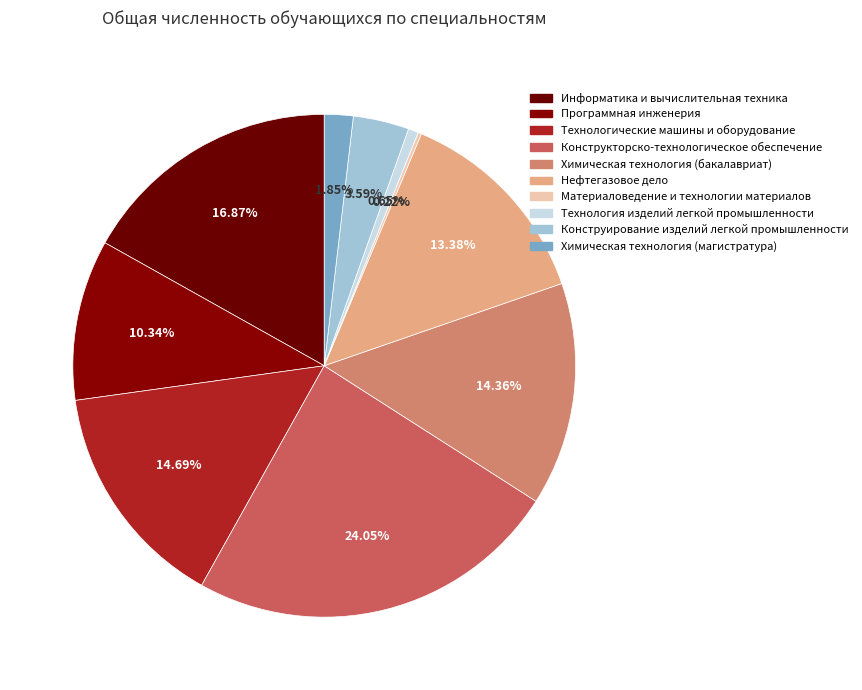

Does Нефтегазовое дело represent more than half of the total?

No